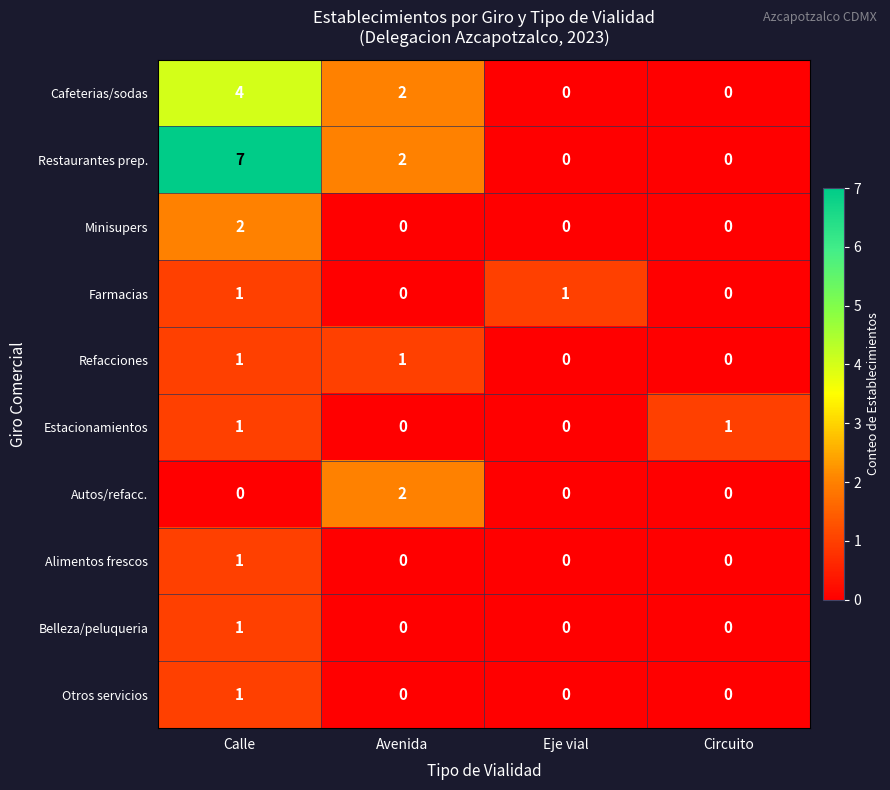

At how many categories does at least one series exceed 3?

1